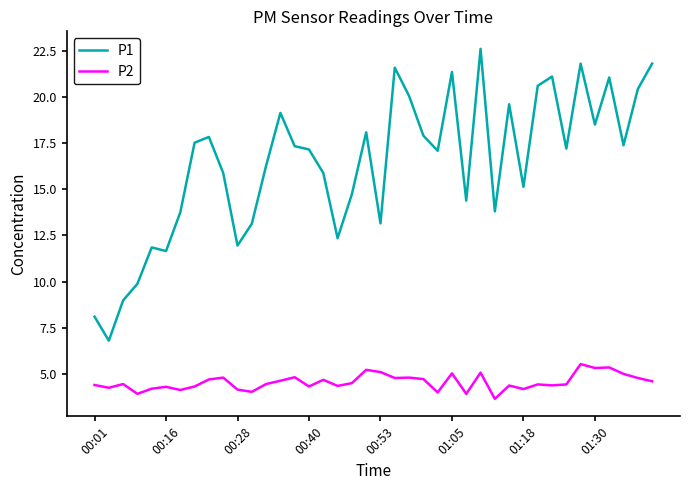

True or false: P2 and P1 cross at least once.

False